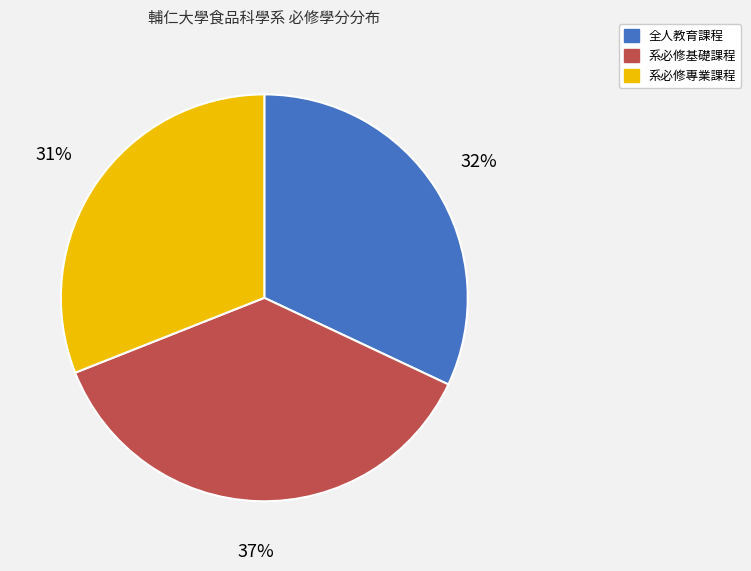

Is there a majority slice in this chart?

No